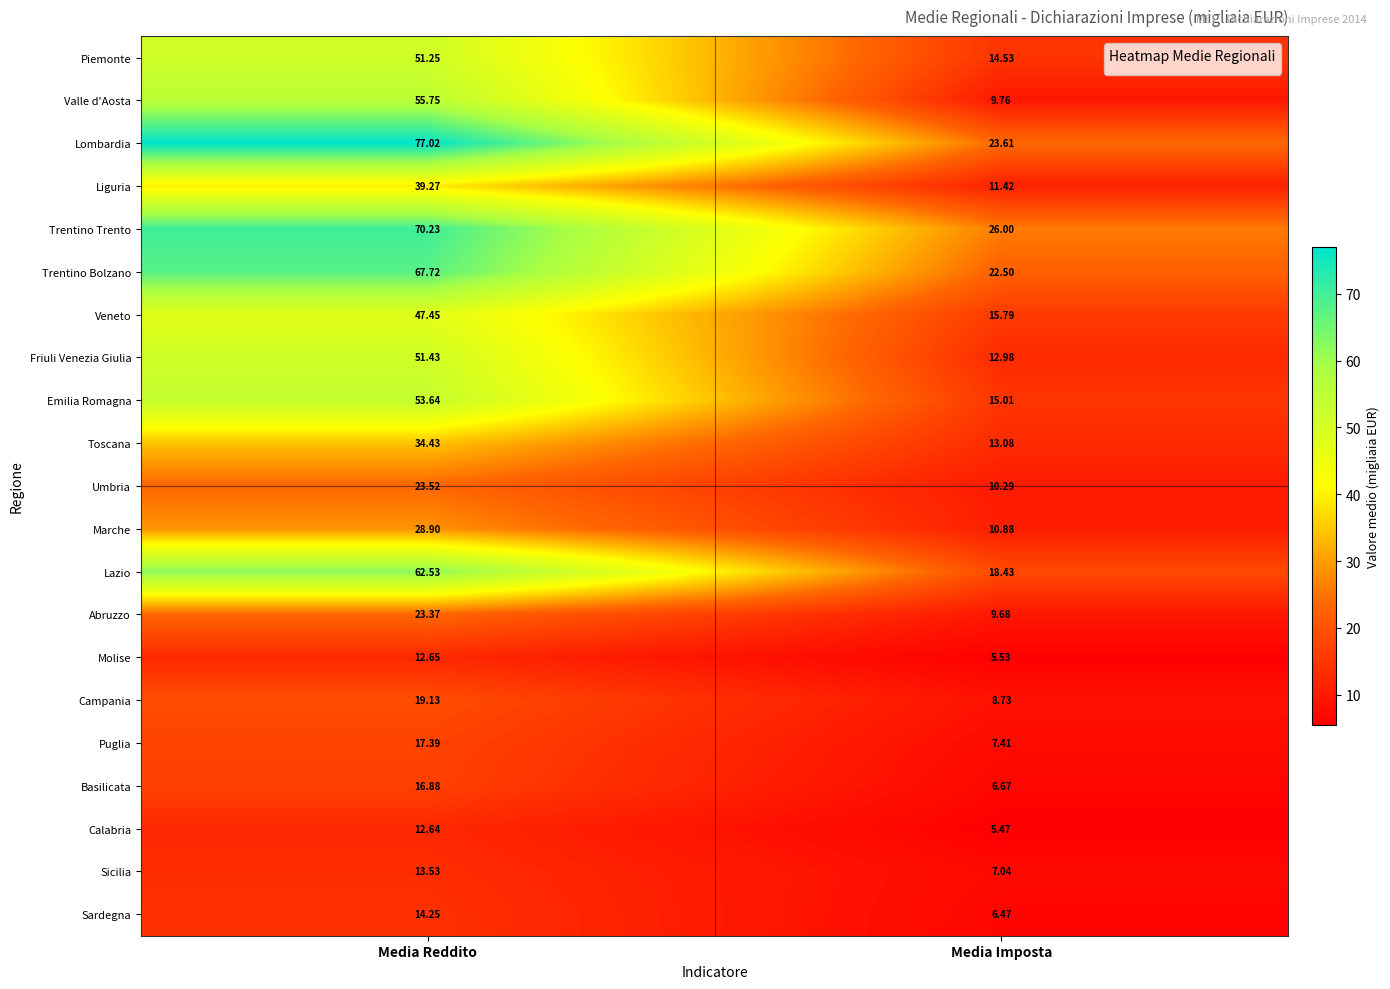

List the labels in order of Marche value, smallest first.

Media Imposta, Media Reddito